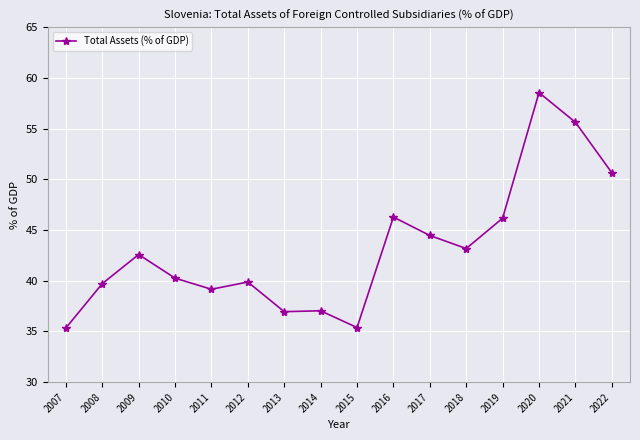

What is the ratio of the value at 2019 to the value at 2021?

0.8